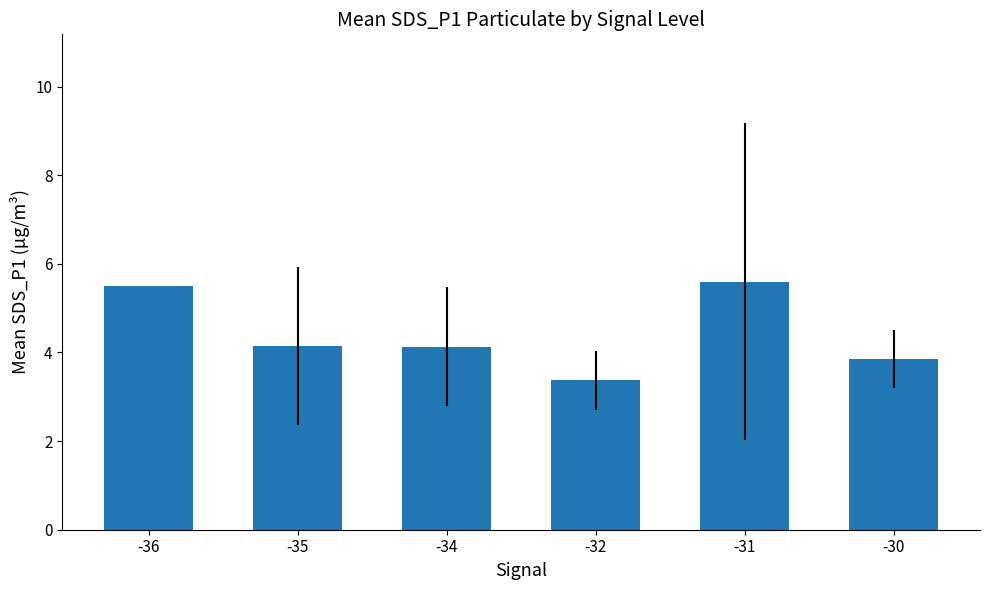

What is the maximum value shown in the chart?

5.6